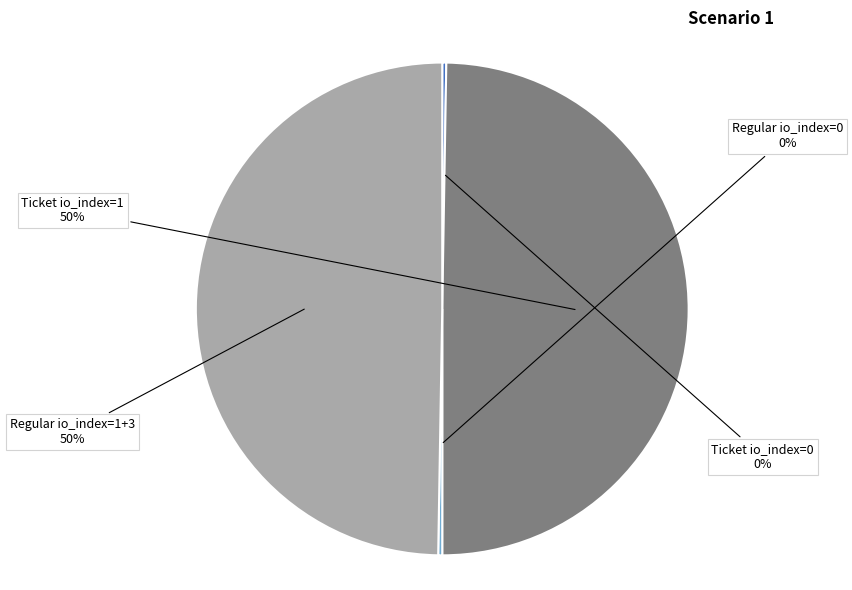

Is it true that Regular io_index=1+3 is 50% of the pie?

True